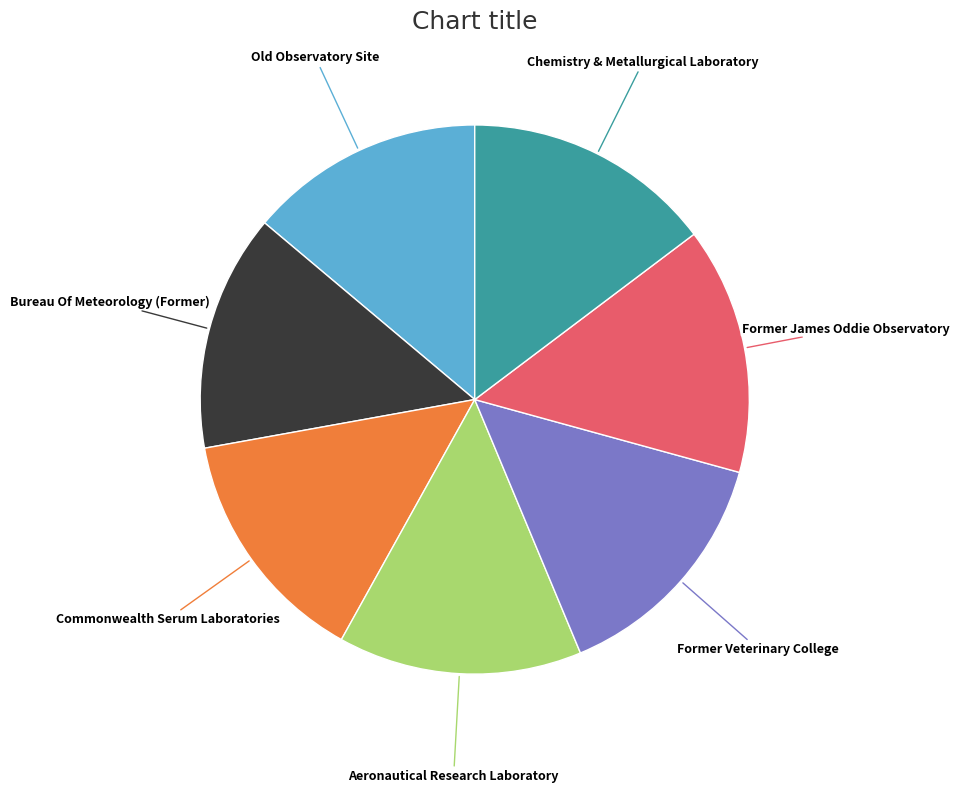

Approximately how many times larger is the value at Chemistry & Metallurgical Laboratory compared to Bureau Of Meteorology (Former)?

1.1